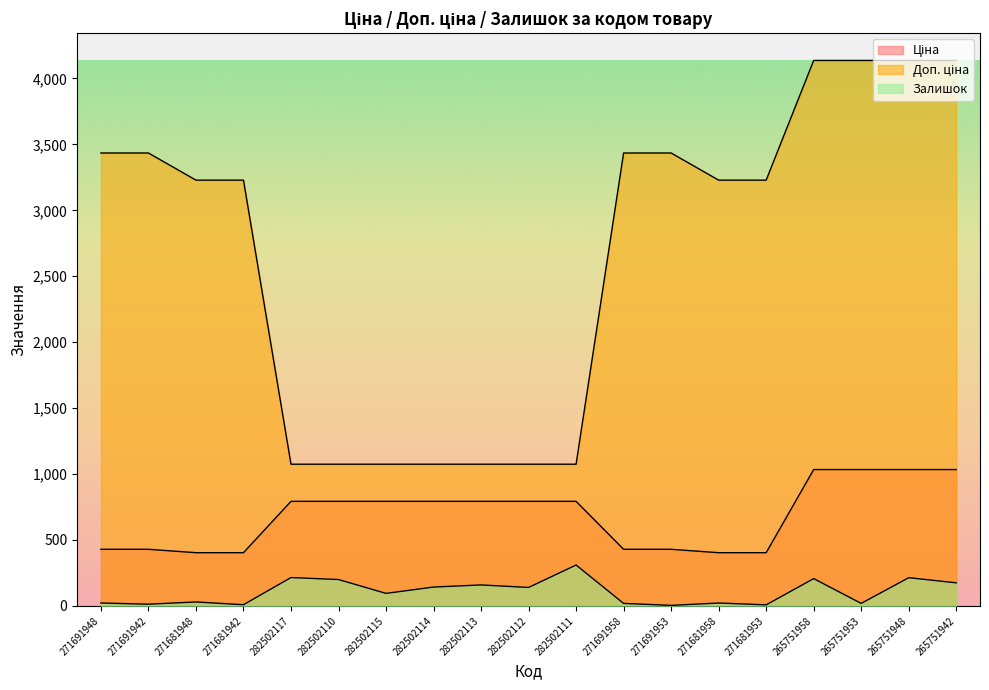

How many lines are shown in the chart?

3